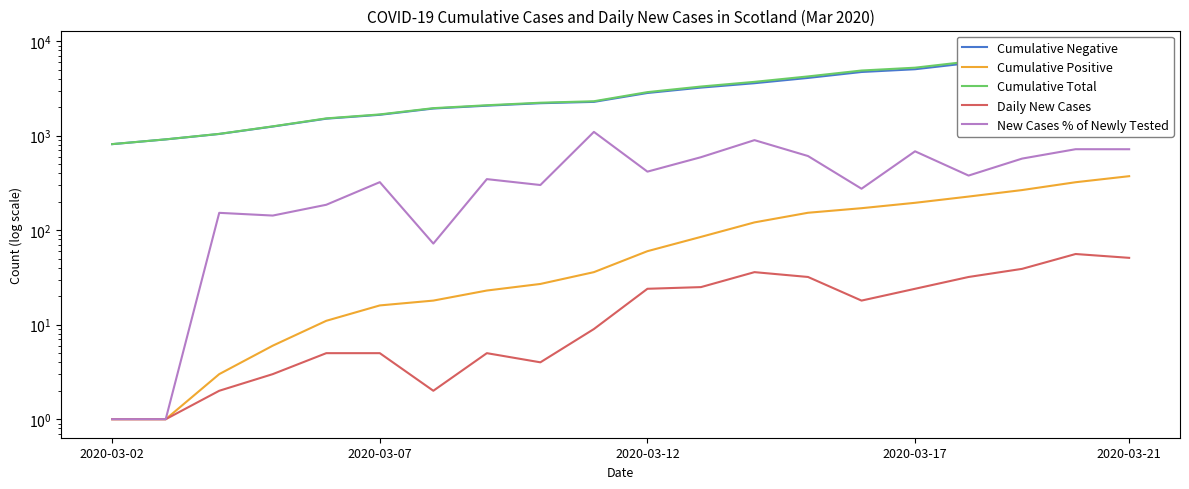

True or false: Cumulative Negative and Cumulative Positive cross at least once.

False